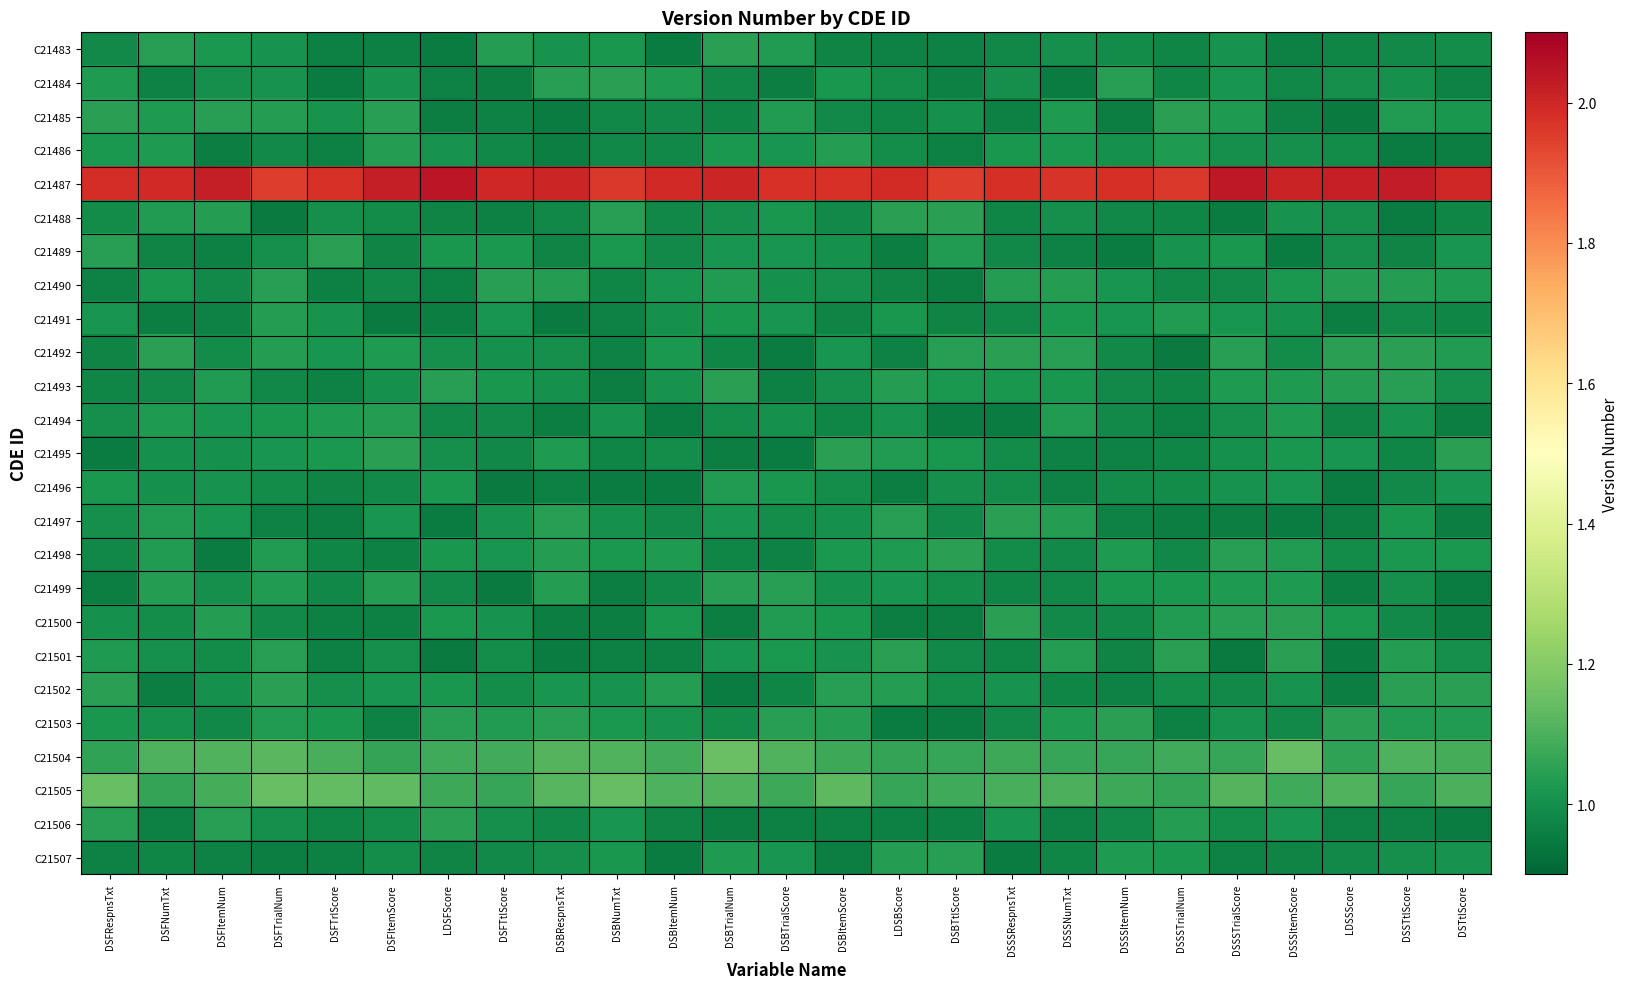

Rank the series by their maximum value, from highest to lowest.

C21487, C21504, C21505, C21502, C21498, C21493, C21503, C21485, C21500, C21489, C21506, C21495, C21492, C21488, C21483, C21501, C21484, C21497, C21499, C21490, C21507, C21491, C21494, C21486, C21496